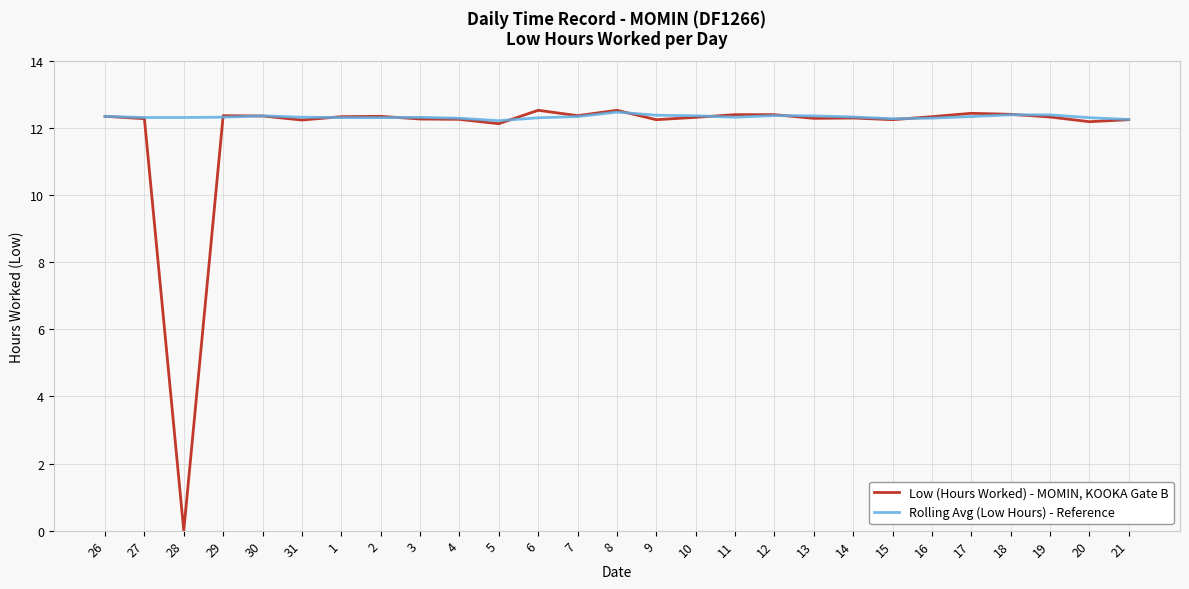

What is the difference between the highest and lowest values at 5?

0.1